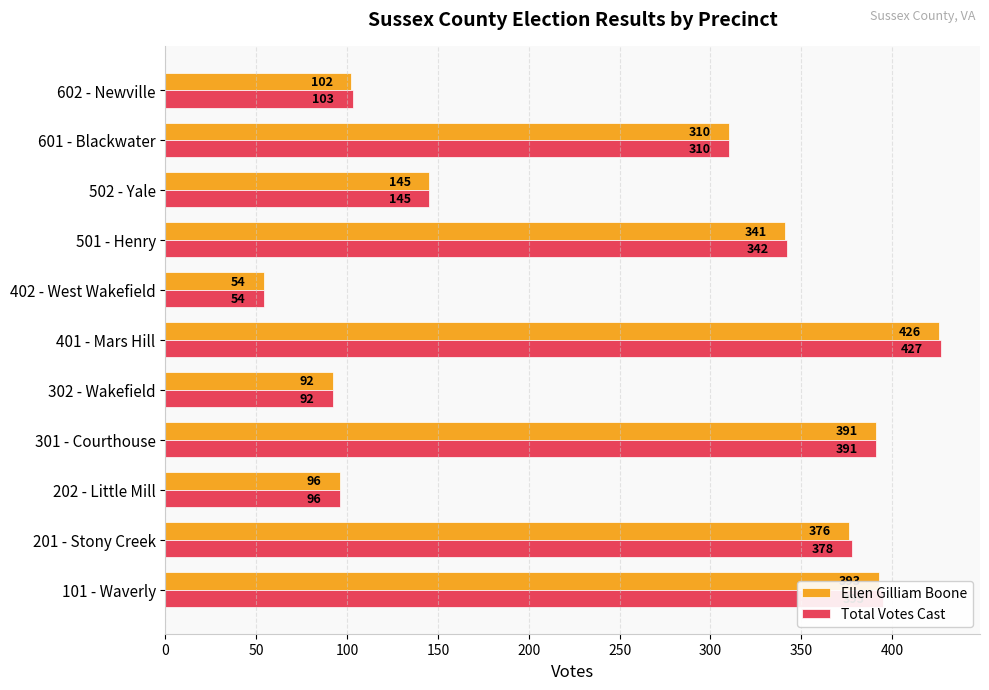

How many series are shown in this chart?

2